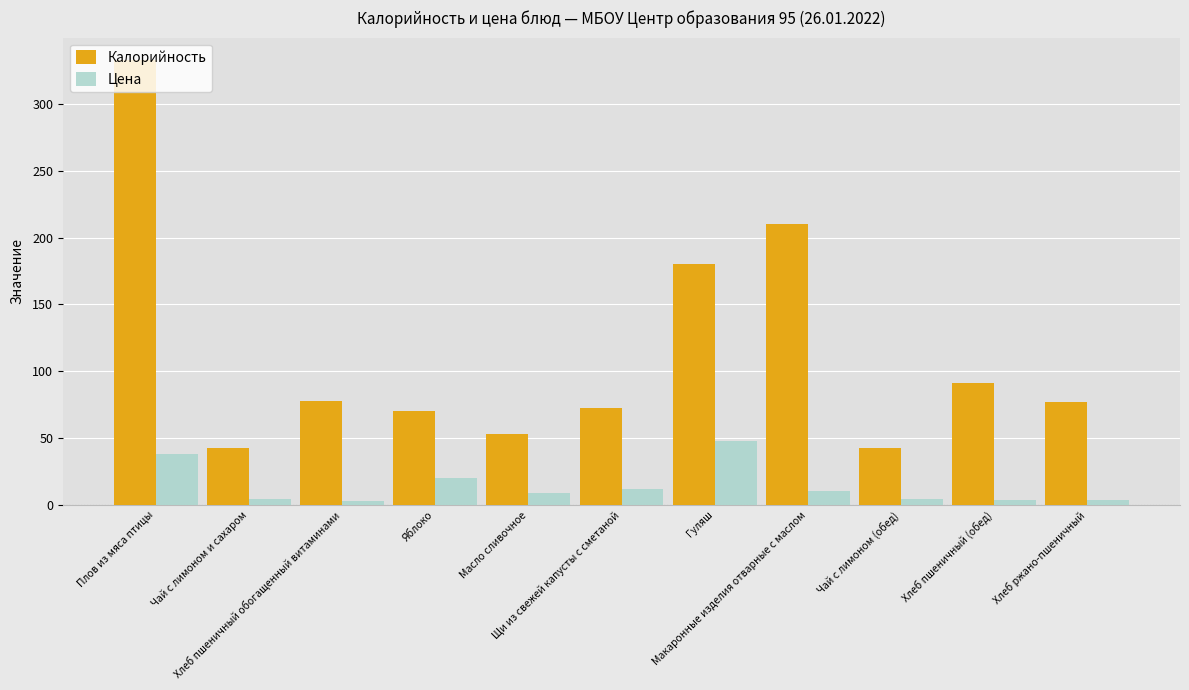

Between Хлеб пшеничный обогащенный витаминами and Чай с лимоном (обед), which series saw the biggest shift?

Калорийность